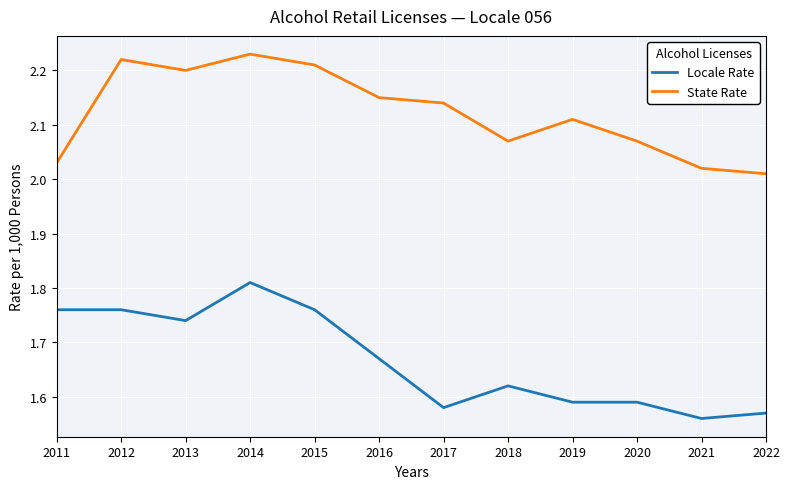

At how many categories does at least one series exceed 1?

12